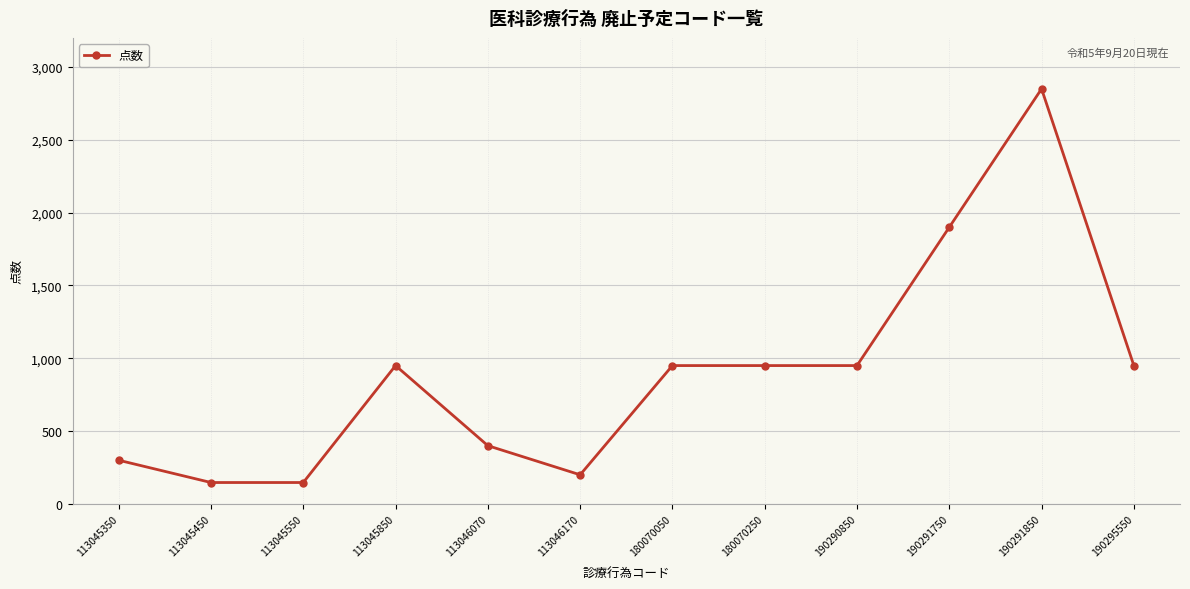

What is the maximum value shown in the chart?

2850